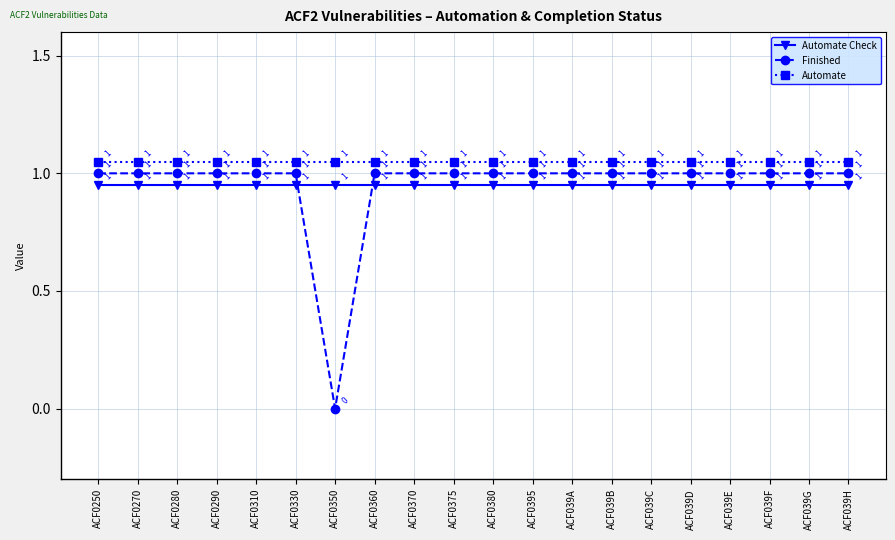

At which category does Finished reach its first local valley?

ACF0350